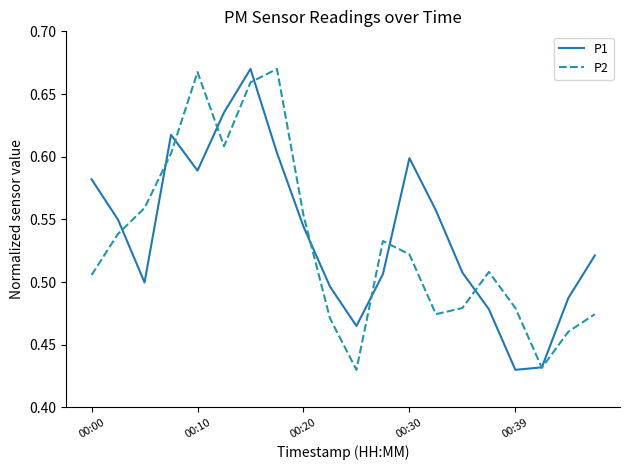

How many times do P1 and P2 cross each other?

10